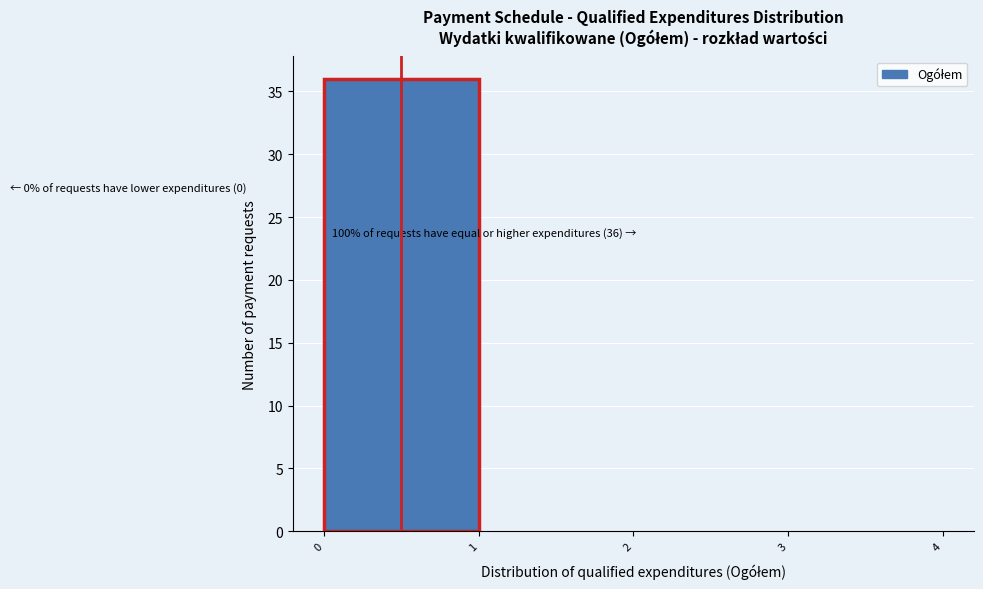

Over which range of the x-axis is the bar tallest?

0 to 1